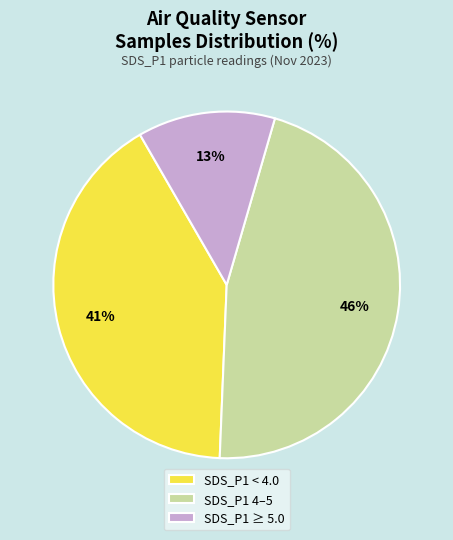

Rank the categories by value from highest to lowest.

SDS_P1 4–5, SDS_P1 < 4.0, SDS_P1 ≥ 5.0